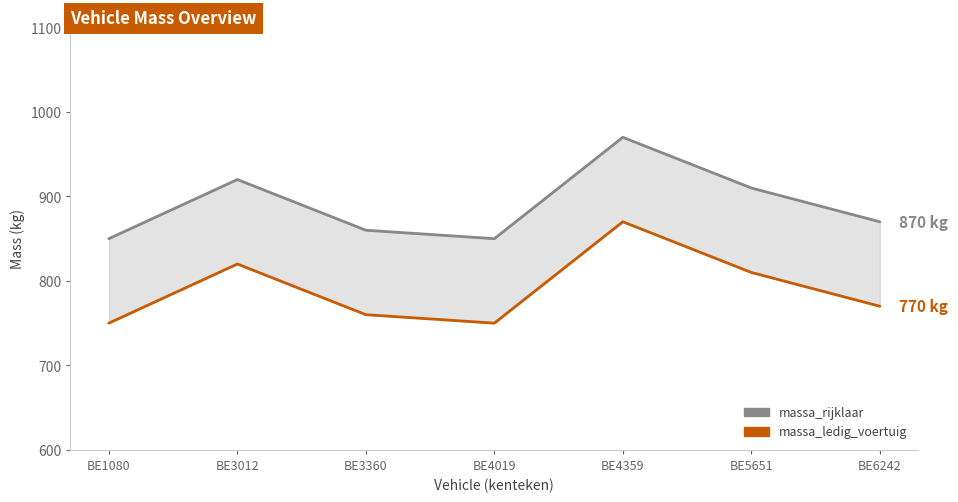

Where does the massa_rijklaar series first go above 870?

BE3012